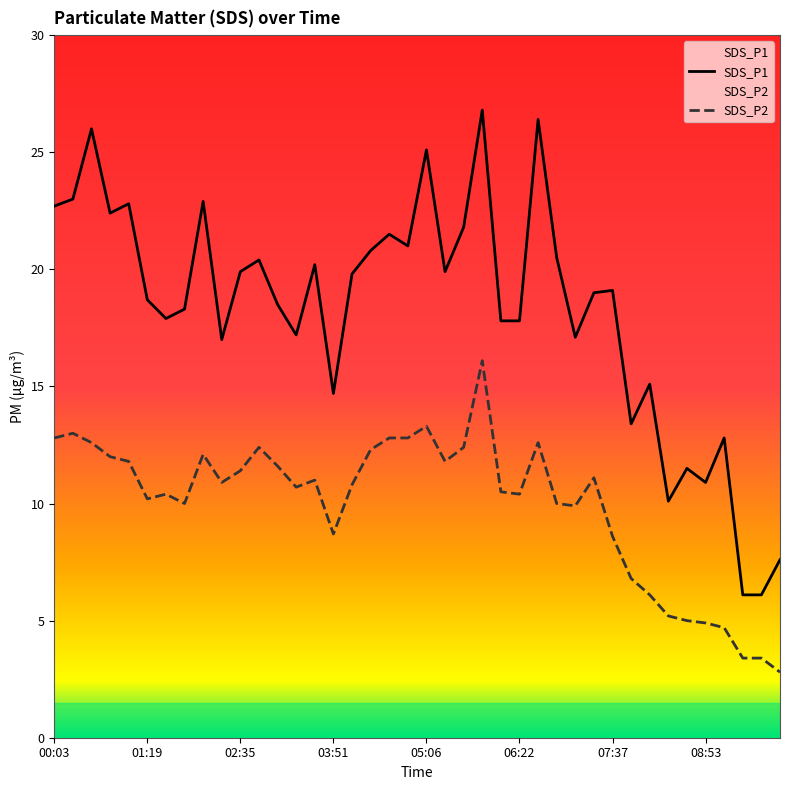

Is the value of SDS_P2 at 08:53 greater than the value of SDS_P1 at 03:51?

No